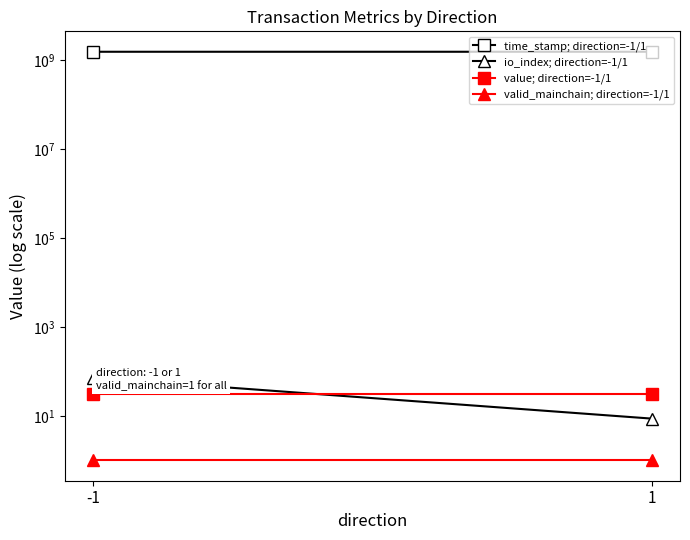

What is the lowest value of the value; direction=-1/1 series?

30.5